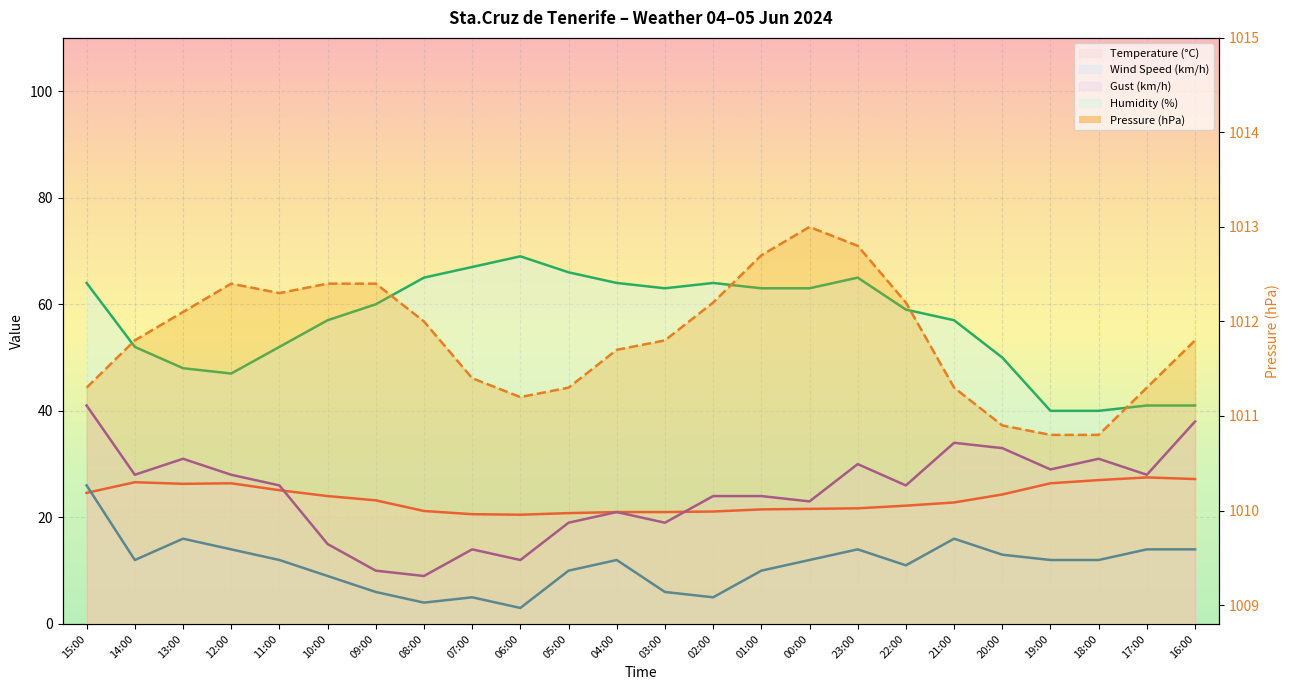

How many data points in Wind Speed (km/h) are above 12?

8